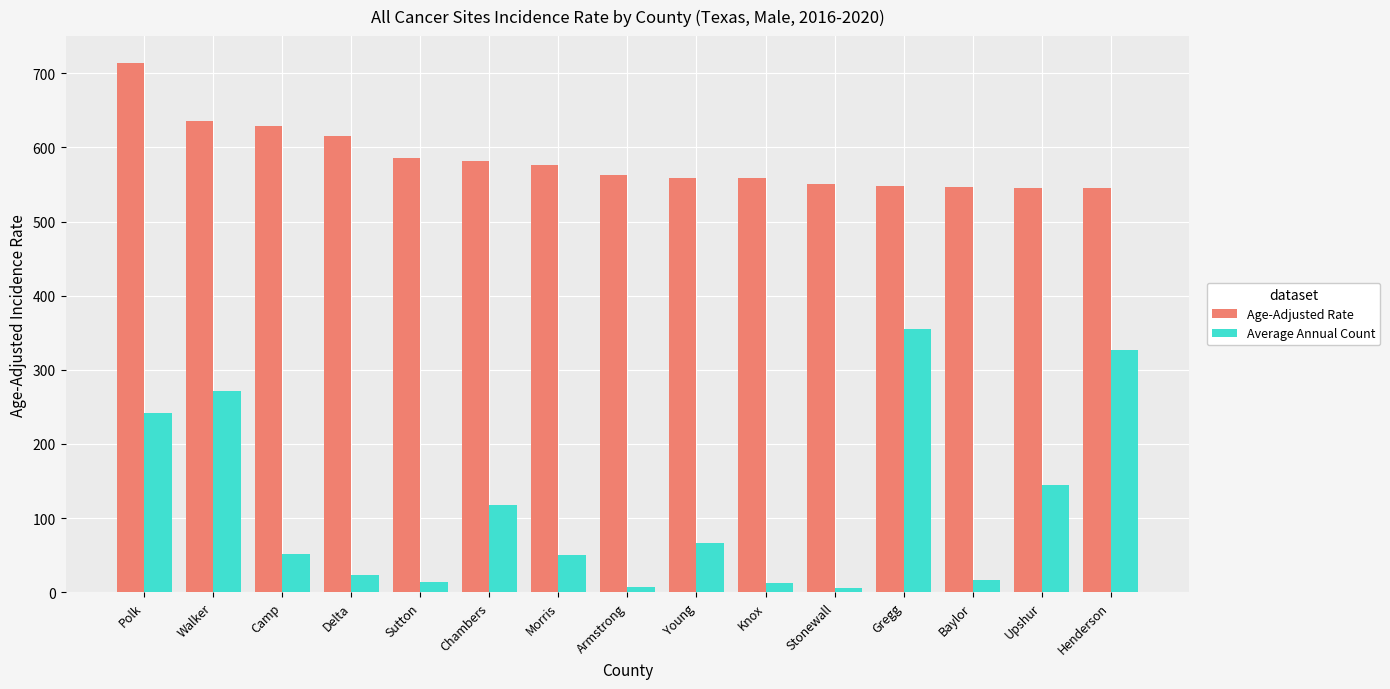

True or false: Average Annual Count has a value of 16.3 at Morris.

False